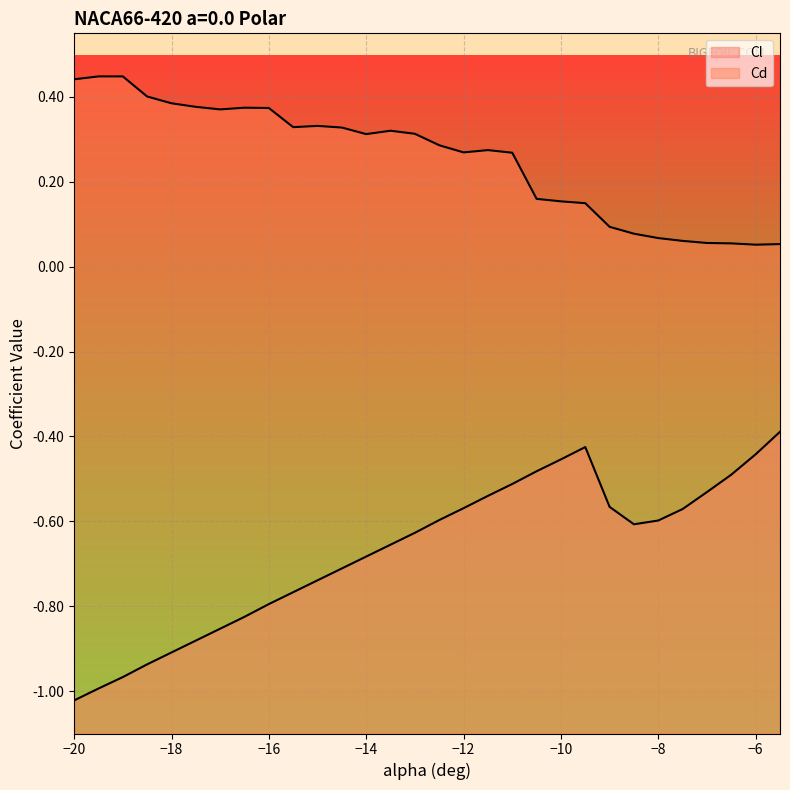

How many interior local peaks does the Cl series have?

1